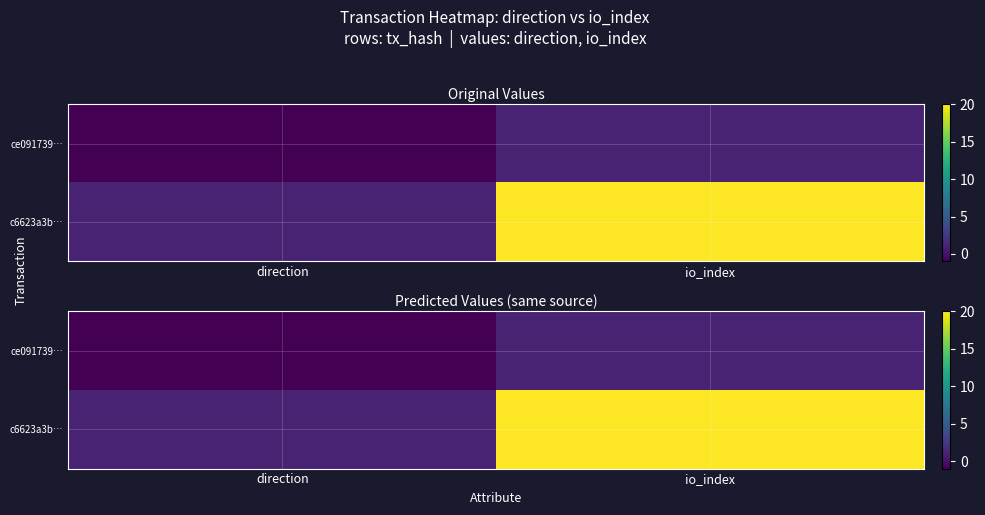

At which category is the sum across all series the highest?

io_index